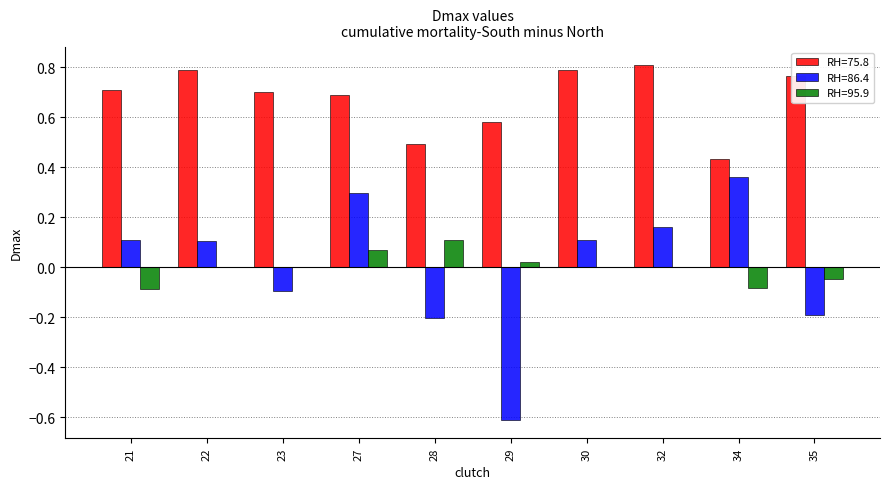

Which series has the largest total across all categories?

RH=75.8